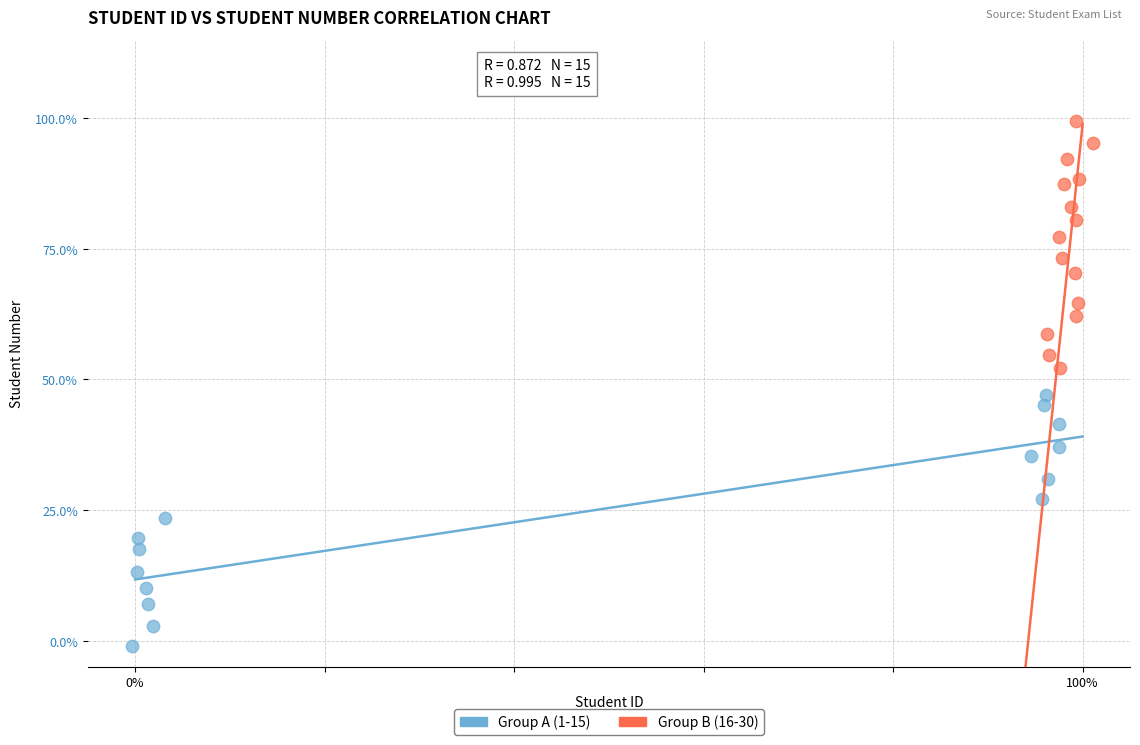

What are all the series names shown in the legend?

Group A (1-15), Group B (16-30)